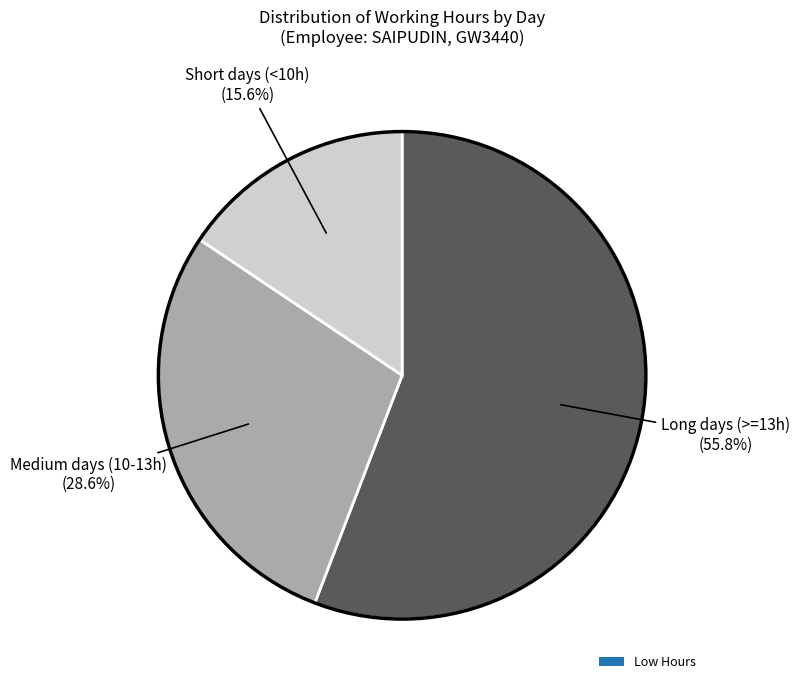

Is there any slice that represents more than half of the pie?

Yes